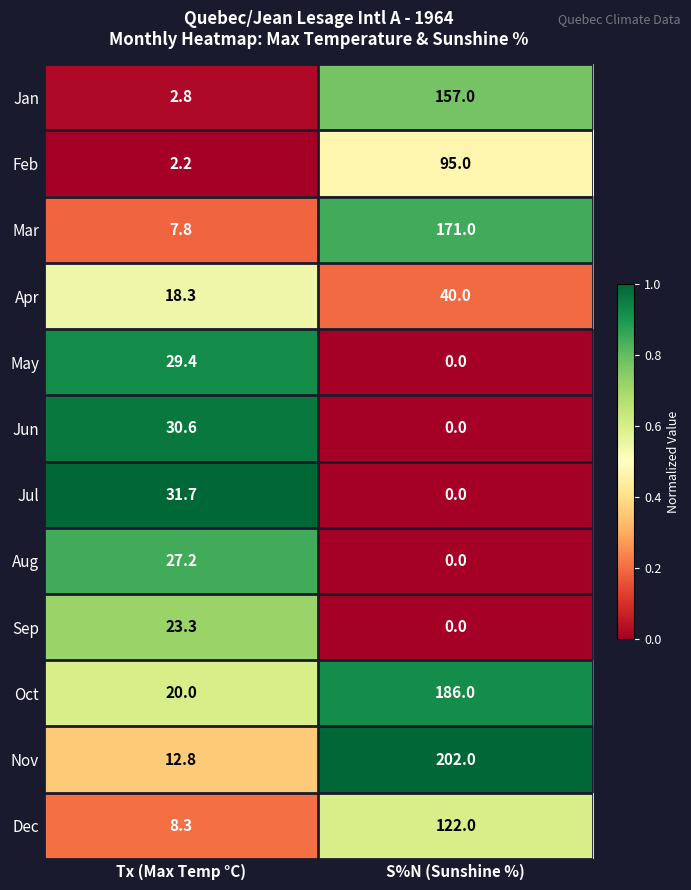

What is the total value across all series at S%N (Sunshine %)?

973.0